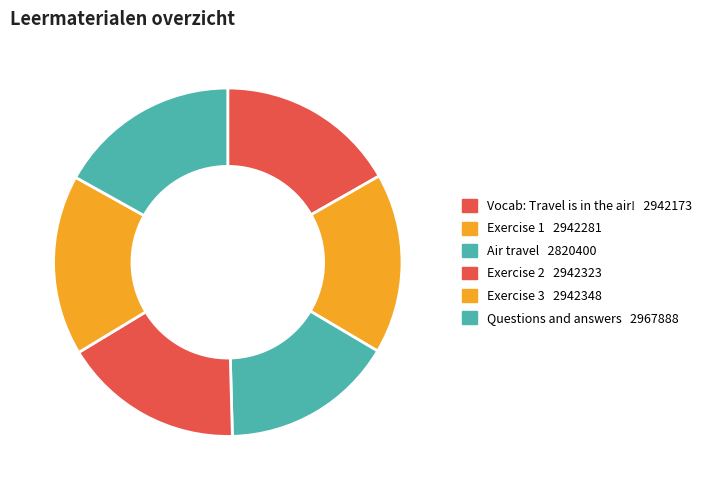

The Questions and answers slice represents 17% of the pie. True or false?

True